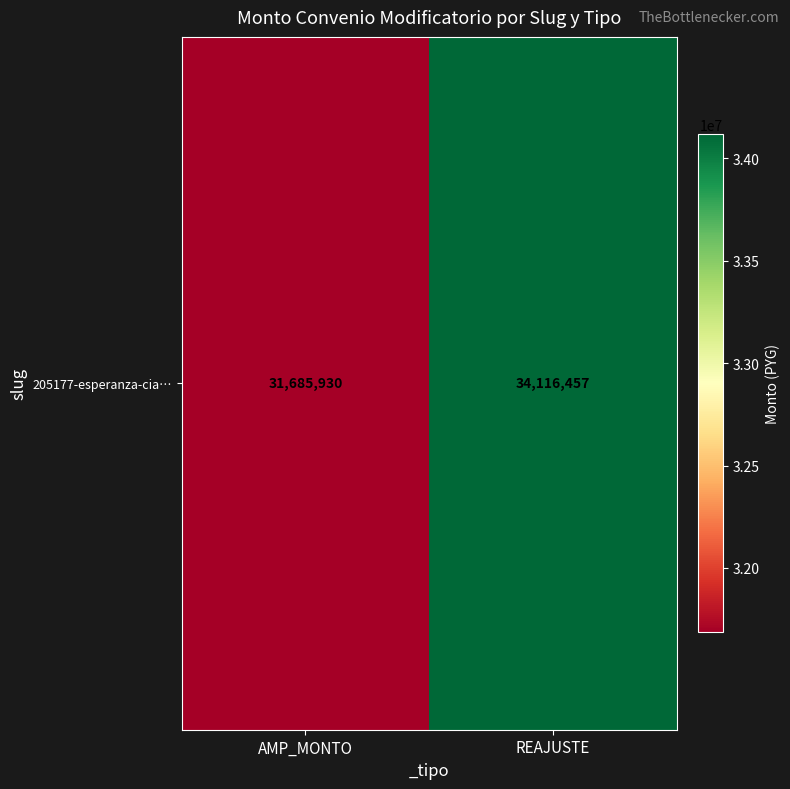

True or false: the data shows 34116457 at REAJUSTE.

True